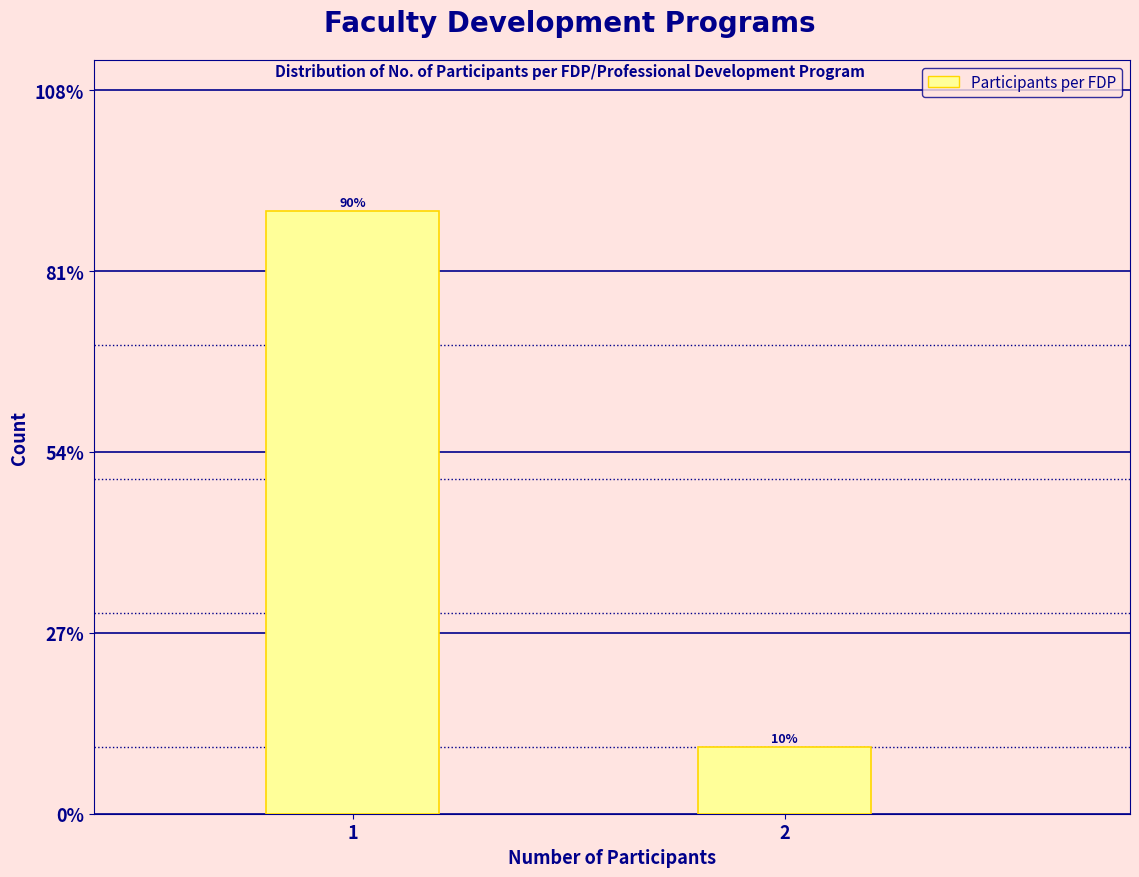

Reading left to right, extract all data points from this chart.

1=90	2=10